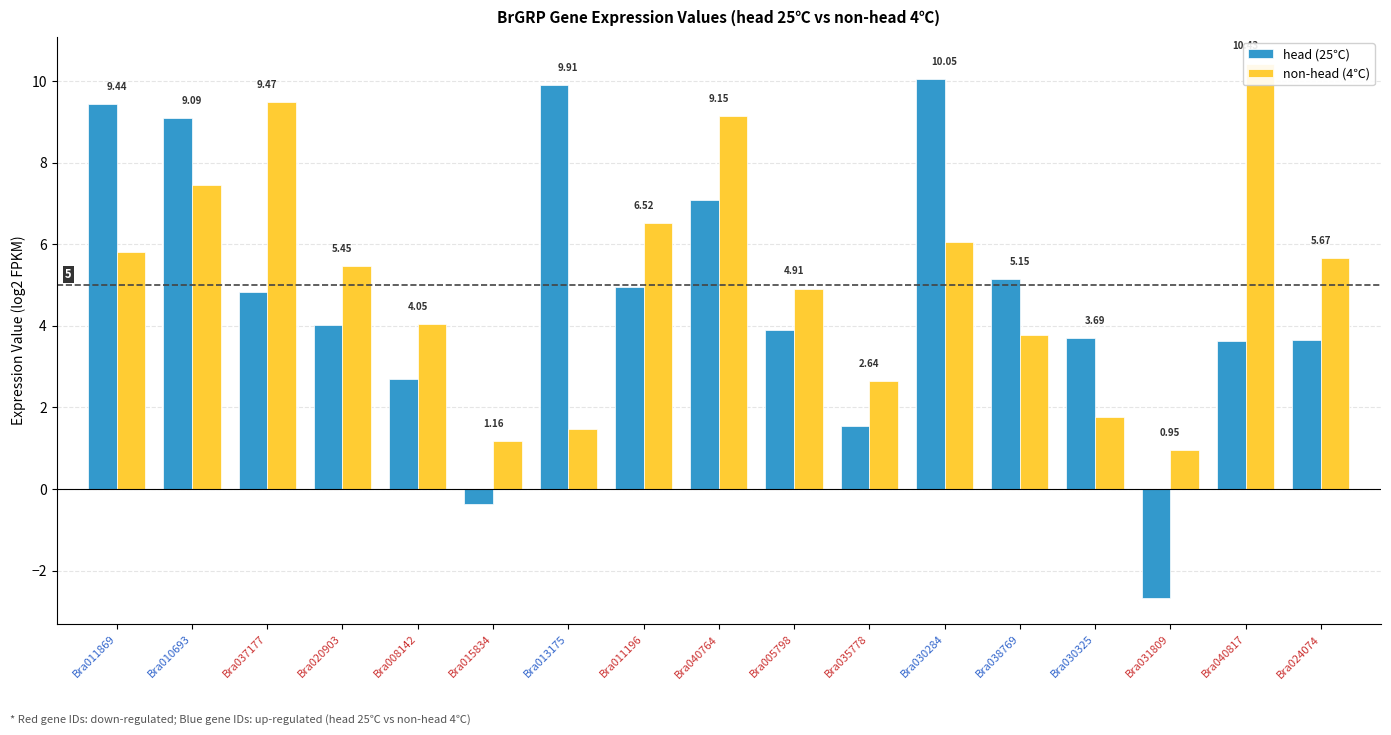

At which label does non-head (4℃) reach its peak?

Bra040817